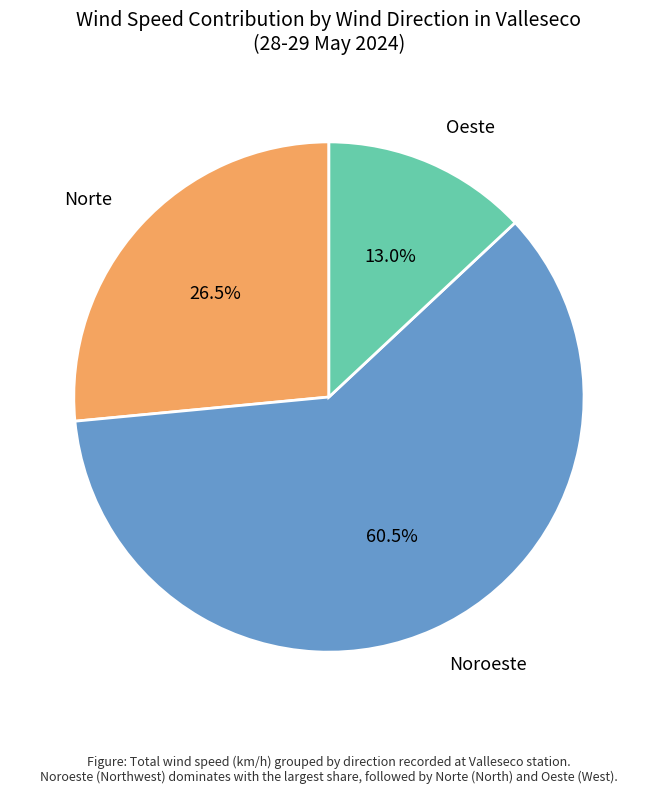

What percentage is NOT represented by Oeste?

87.0%